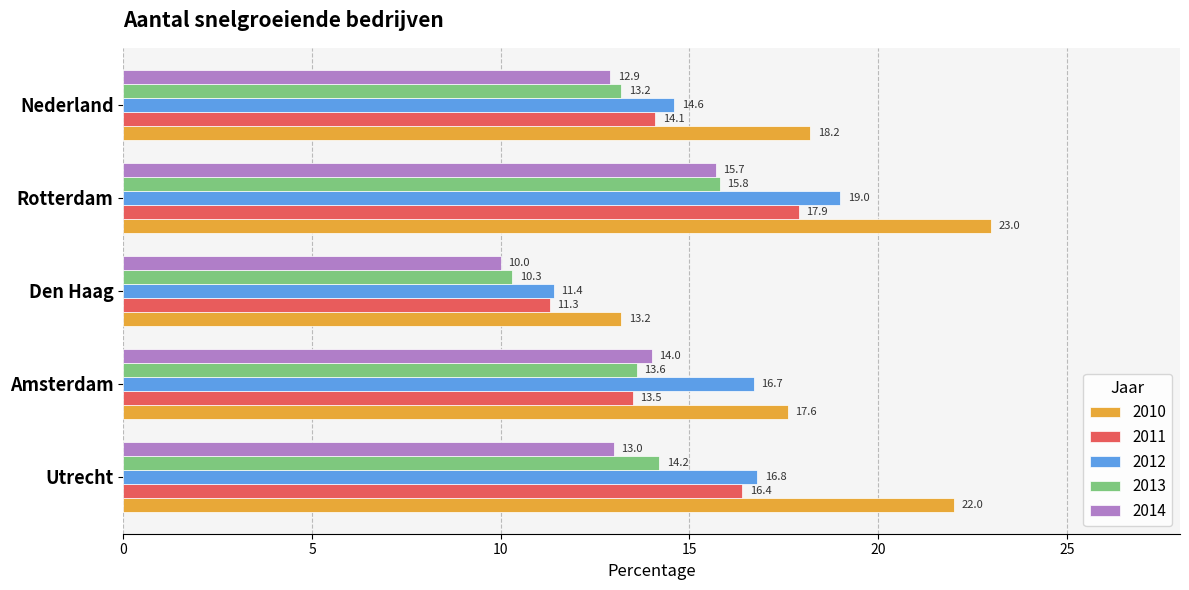

Which series changed the most between Rotterdam and Nederland?

2010